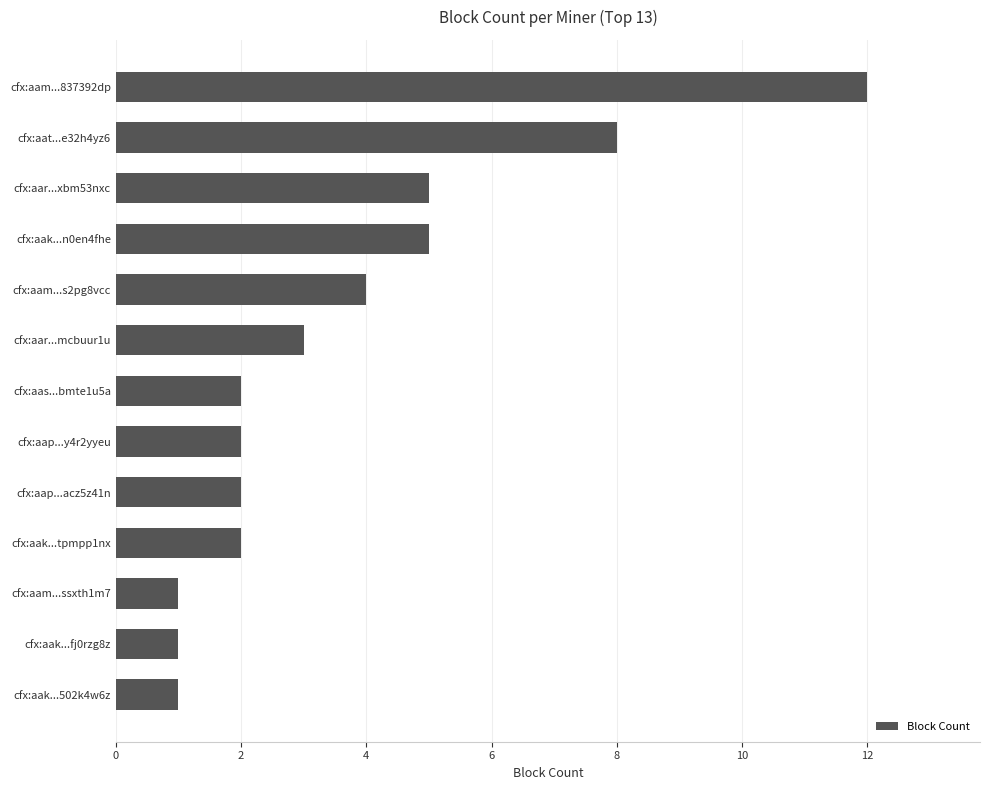

What is the change in value from cfx:aak...n0en4fhe to cfx:aak...fj0rzg8z?

-4